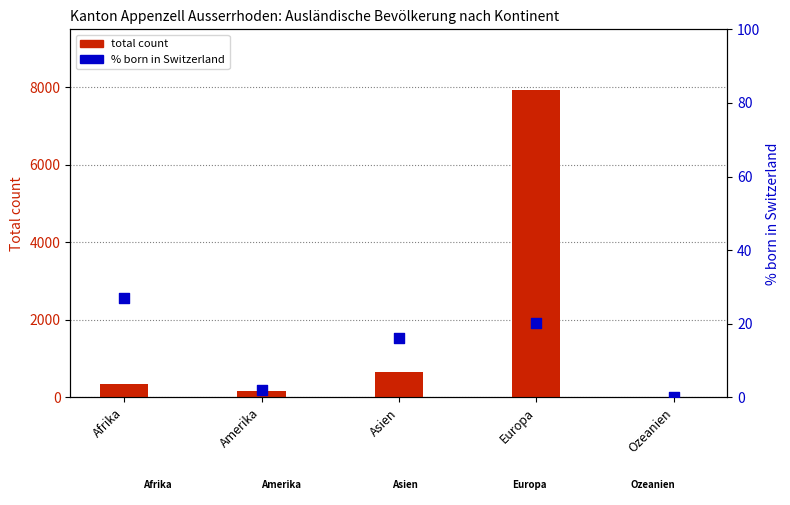

At how many categories does at least one series exceed 4285?

1